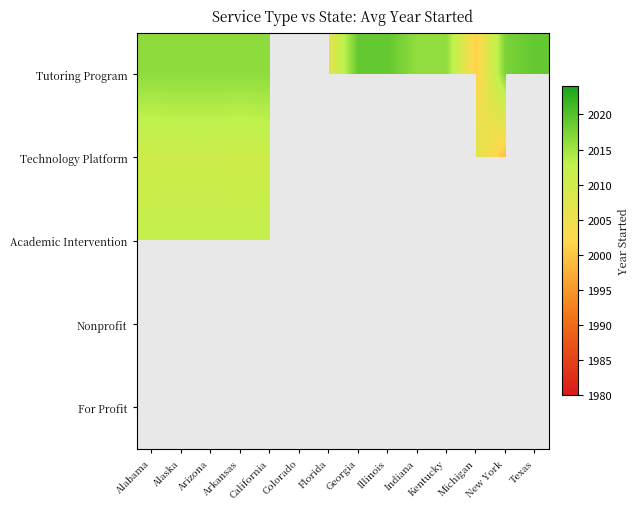

Which label corresponds to the largest value in the chart?

Michigan